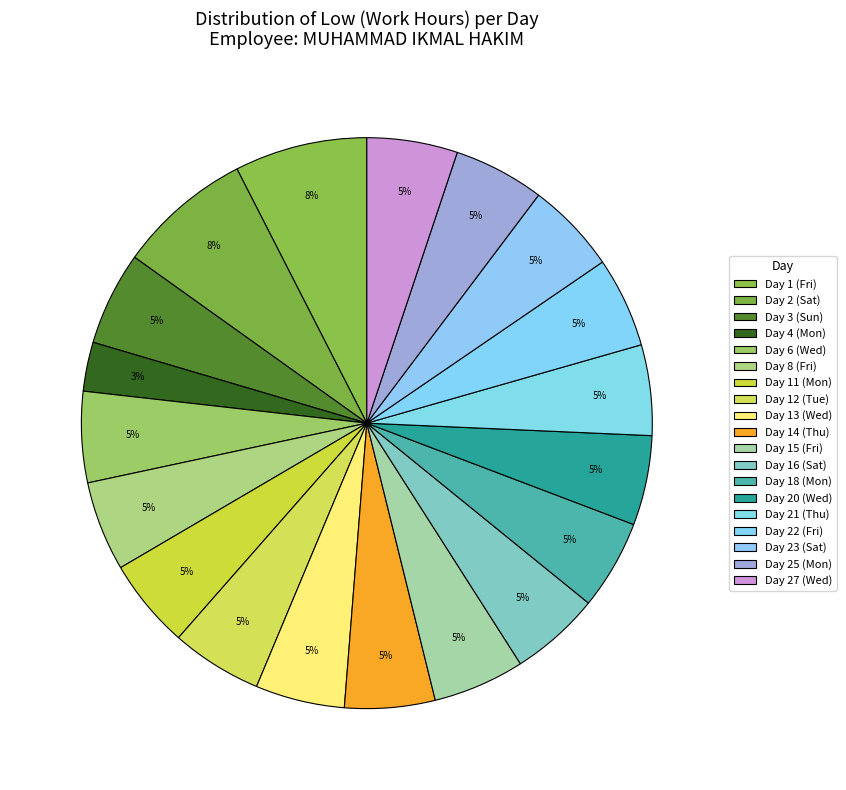

How many segments does this pie chart have?

19